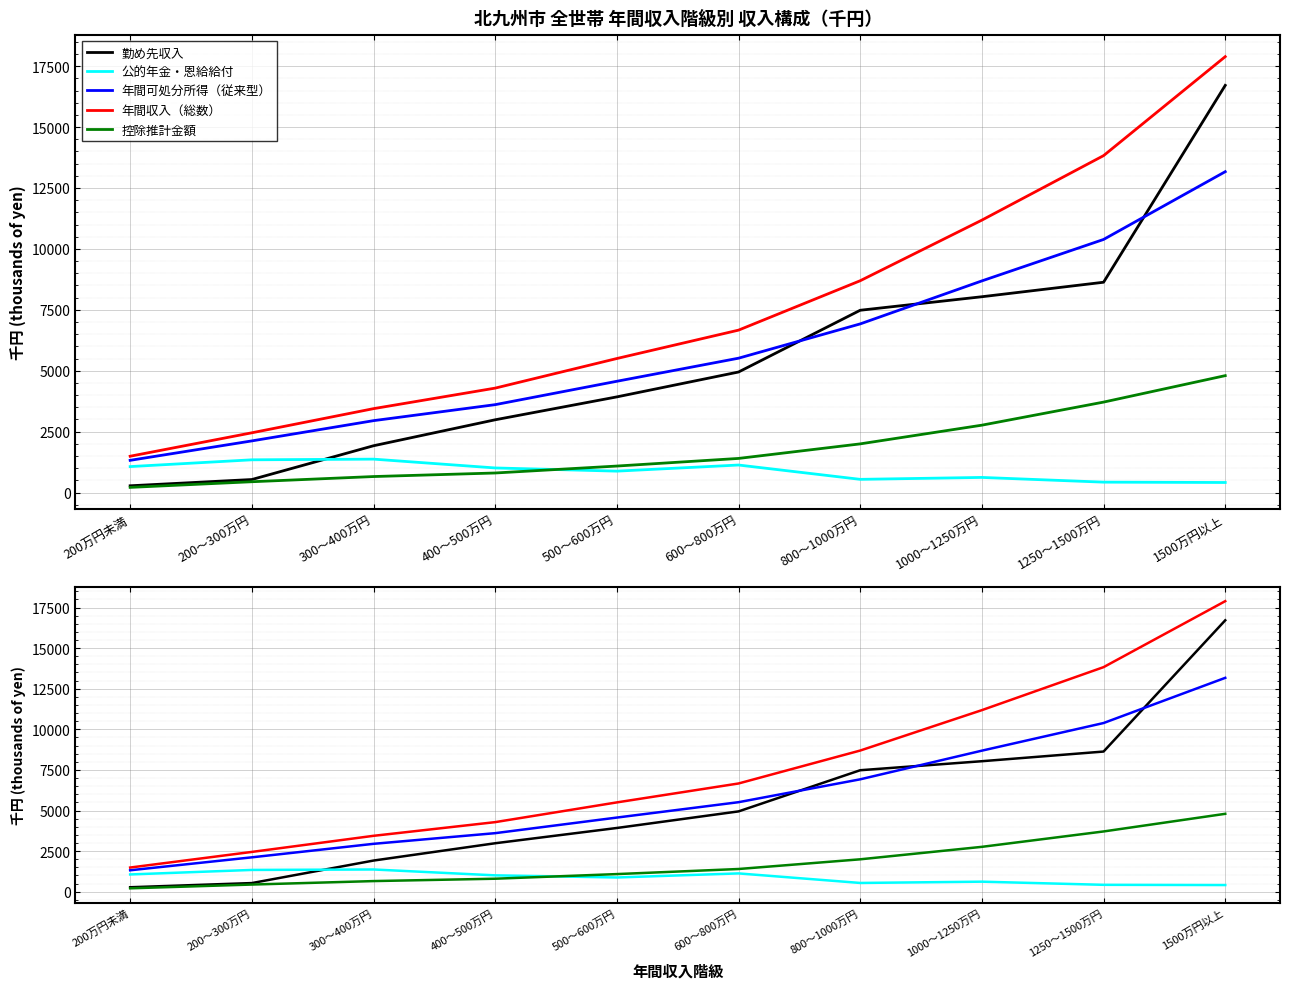

Reading left to right, list all the values displayed in this chart.

勤め先収入: 276	533	1919	2985	3925	4946	7481	8036	8631	16712
公的年金・恩給給付: 1064	1342	1370	1008	877	1128	540	619	425	411
年間可処分所得（従来型）: 1321	2118	2949	3606	4566	5513	6921	8686	10387	13169
年間収入（総数）: 1489	2451	3442	4285	5500	6665	8693	11181	13828	17891
控除推計金額: 210	442	655	801	1086	1399	1996	2764	3711	4797